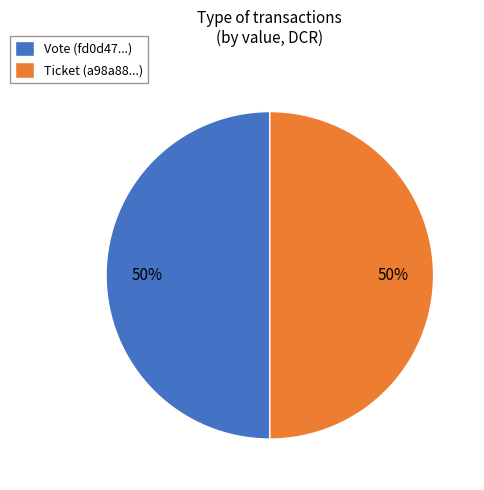

True or false: Vote accounts for 94% of the total.

False